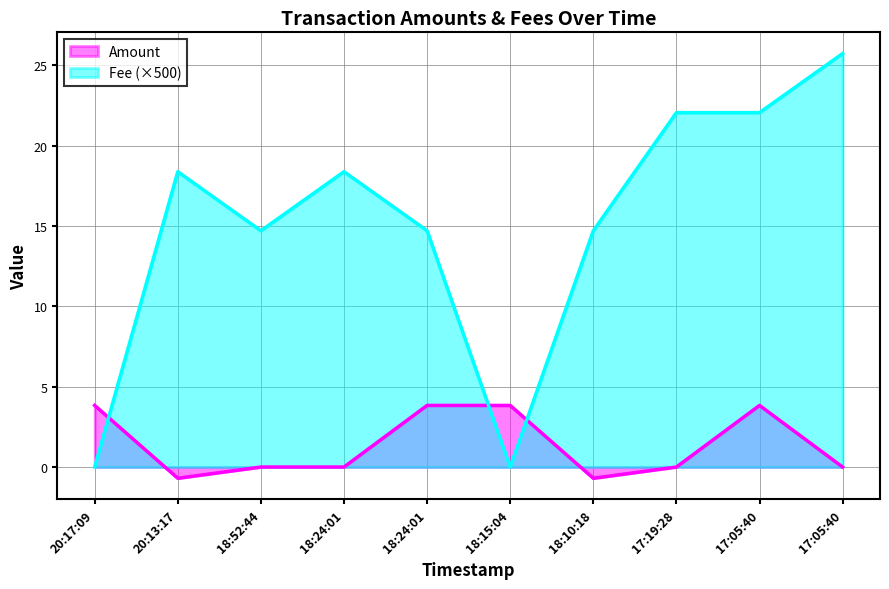

Where do Fee and Amount first cross each other?

2021-04-22 20:17:09 and 2021-04-22 20:13:17